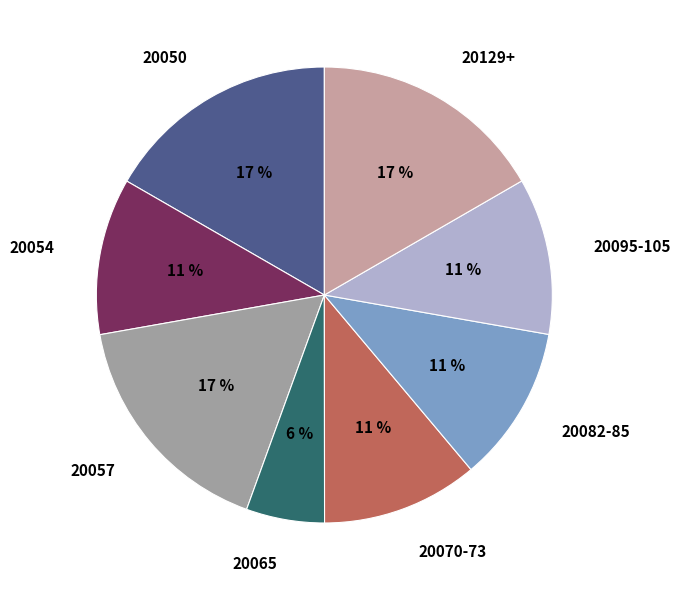

To the nearest percent, what is the combined percentage of 20050 and 20070-73?

28%